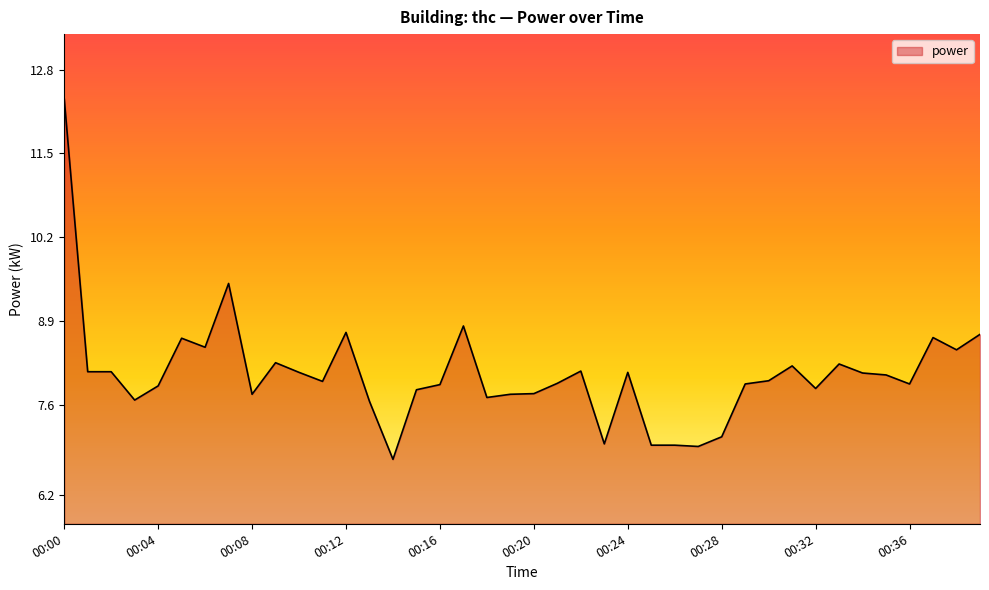

True or false: there are more than 0 points higher than both neighbors.

True